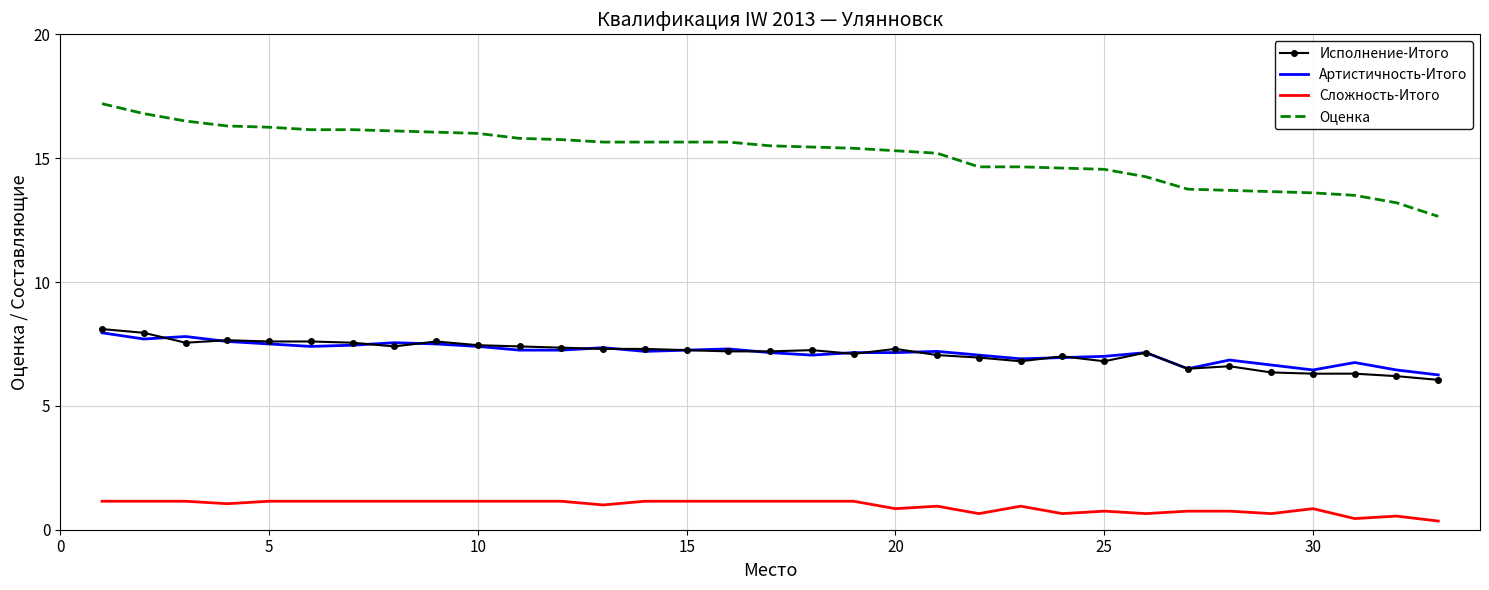

True or false: Артистичность-Итого and Сложность-Итого intersect in this chart.

False